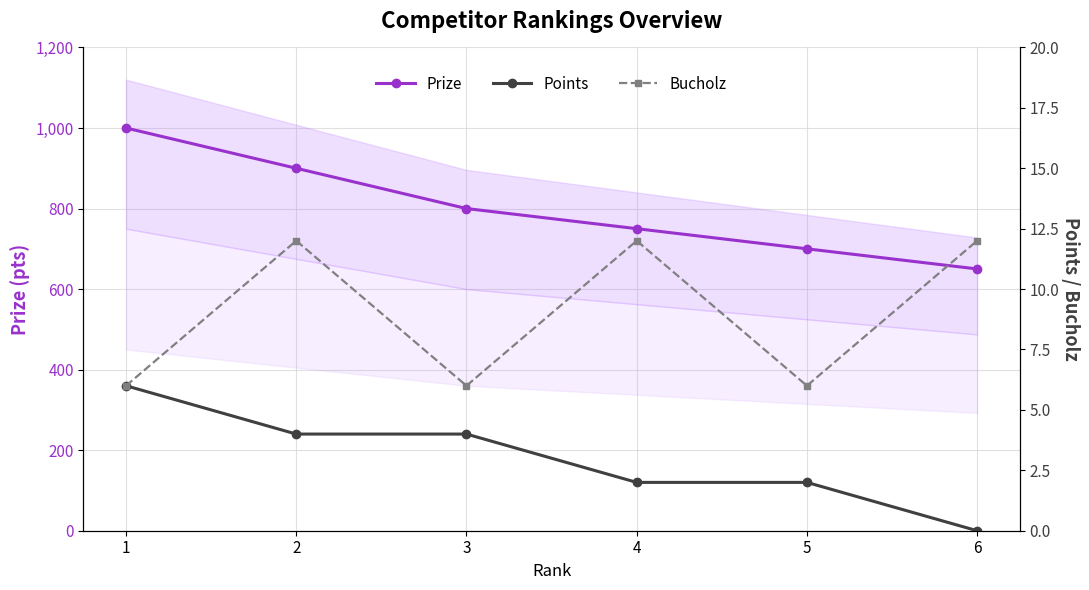

Which label corresponds to the smallest value in the chart?

6